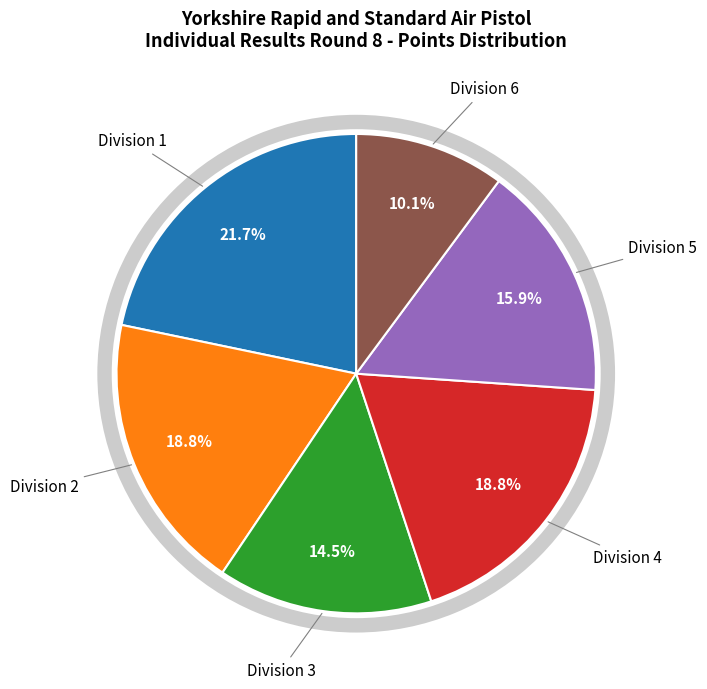

How many slices are in this pie chart?

6